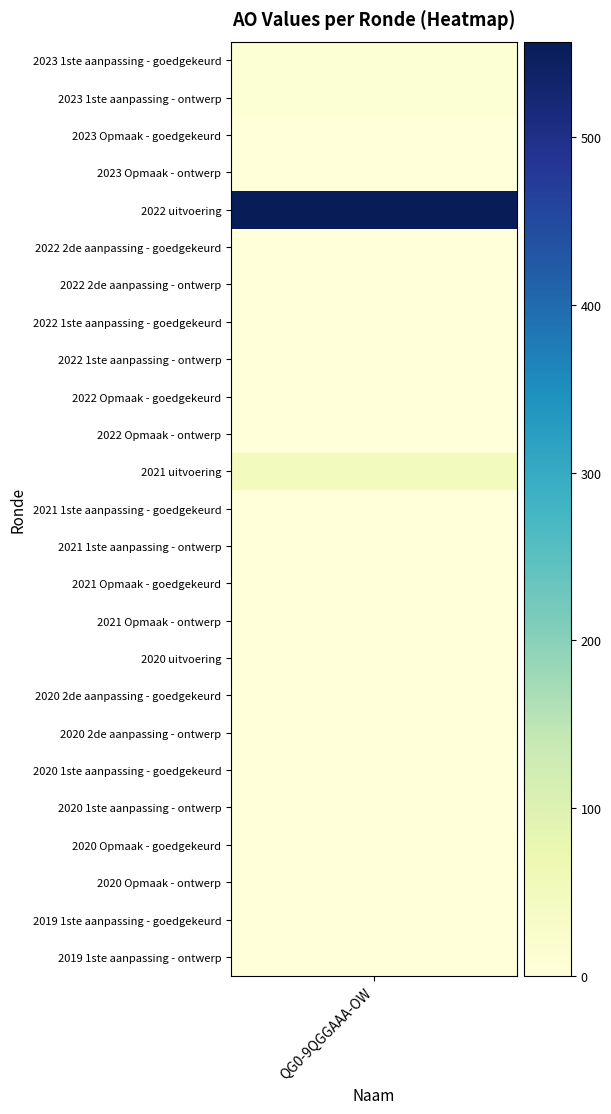

What is the maximum value shown in the chart?

557